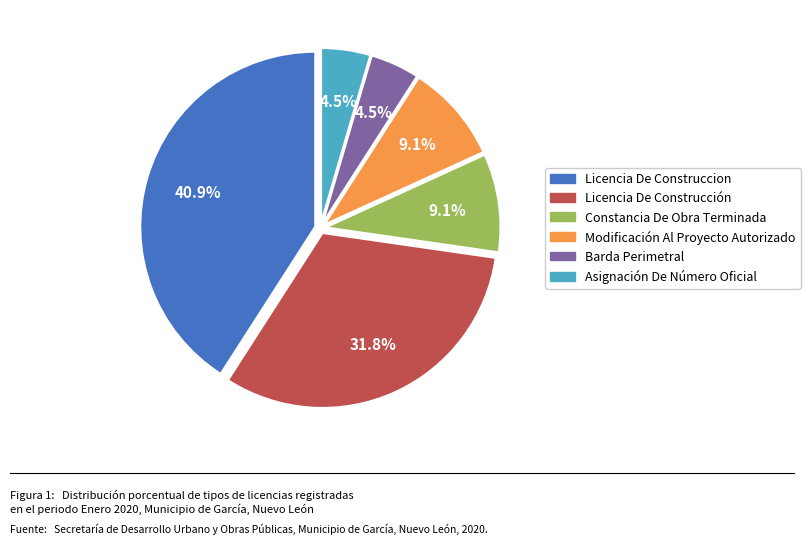

To the nearest percent, what is the average slice percentage?

17%